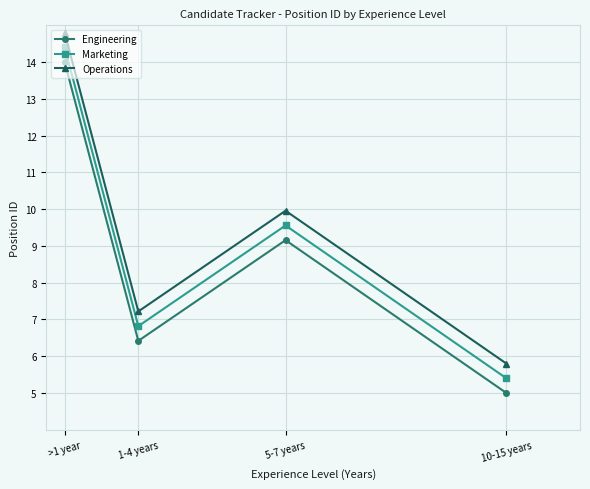

The value of Engineering at 10-15 years is 2.1. True or false?

False